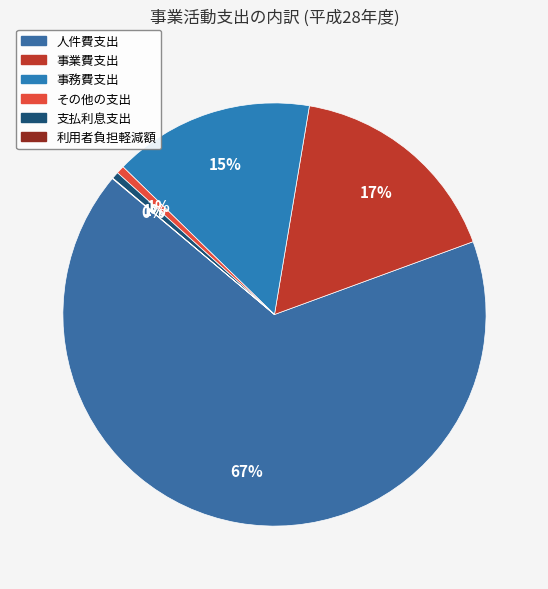

Approximately how many times larger is the value at 事務費支出 compared to 人件費支出?

0.2